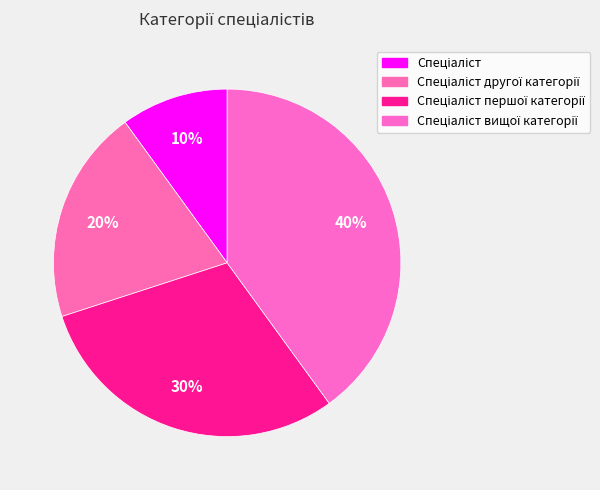

How many segments does this pie chart have?

4